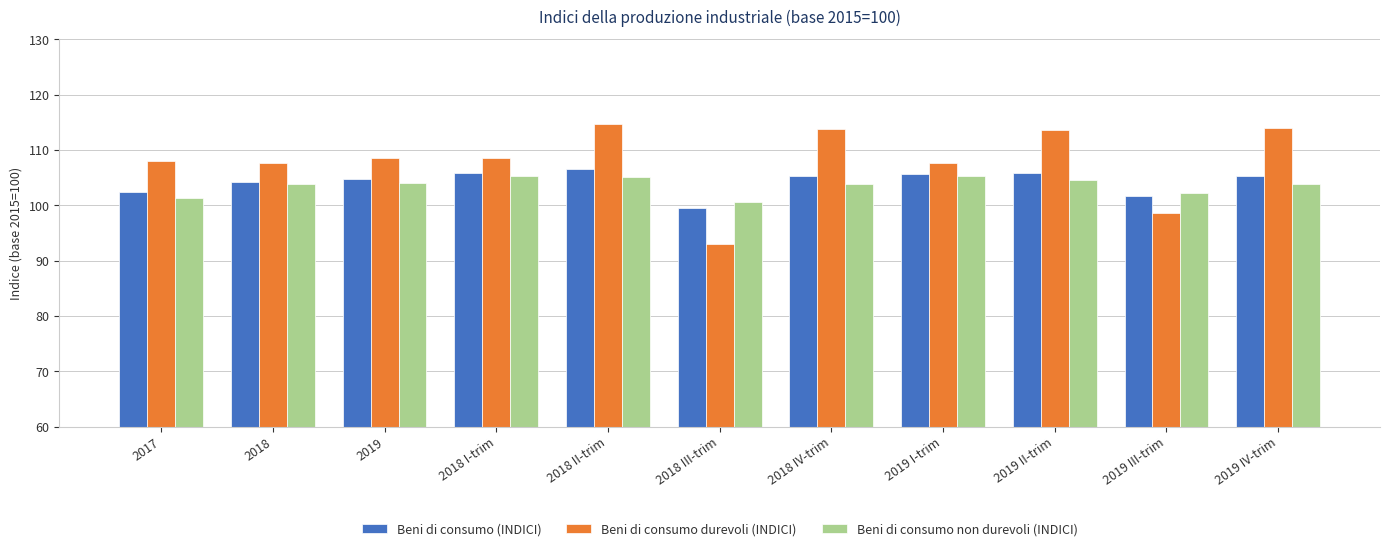

How many bars are there in total?

33